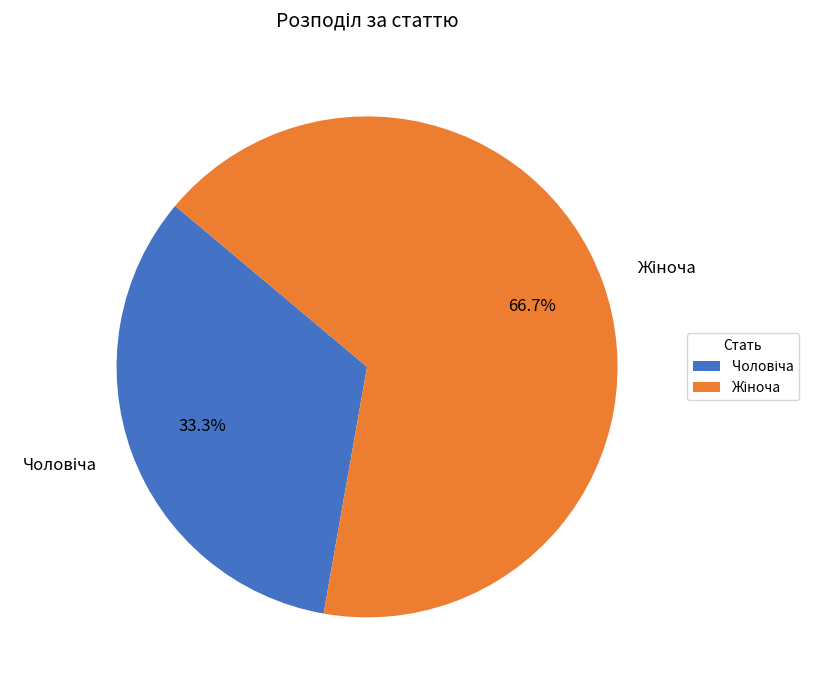

Is there any slice that represents more than half of the pie?

Yes